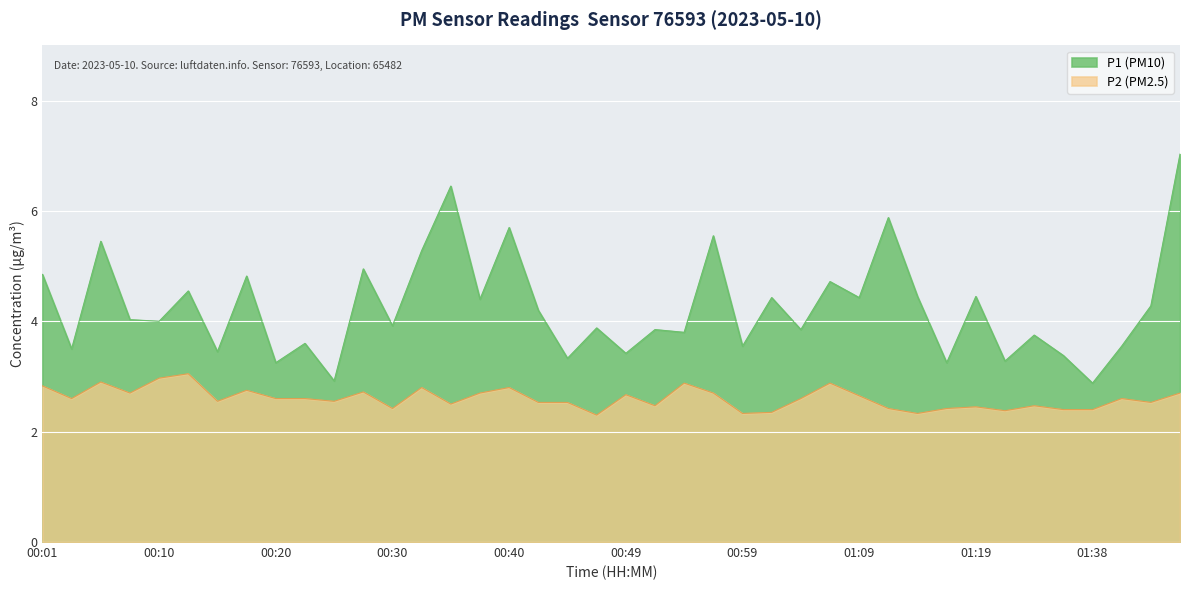

What is the difference between the P2 values at 00:40 and 01:07?

0.1